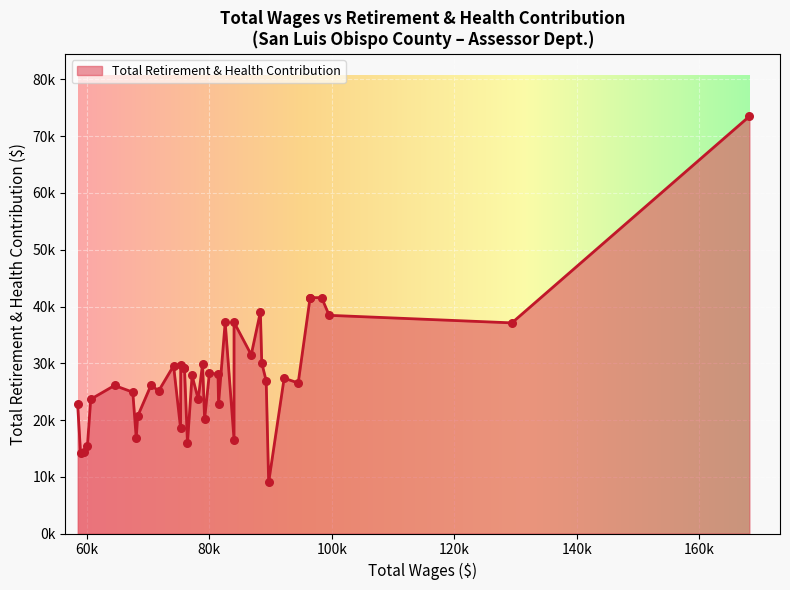

What is the change in value from 21 to 37?

-9286